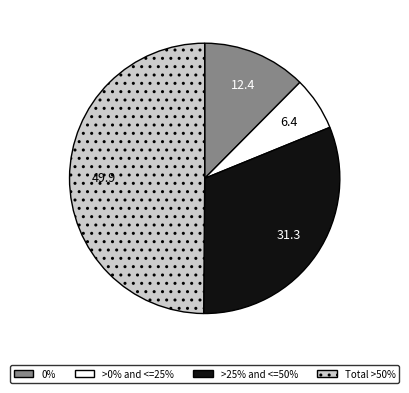

Combined, do >25% and <=50% and Total >50% account for over 50%?

Yes